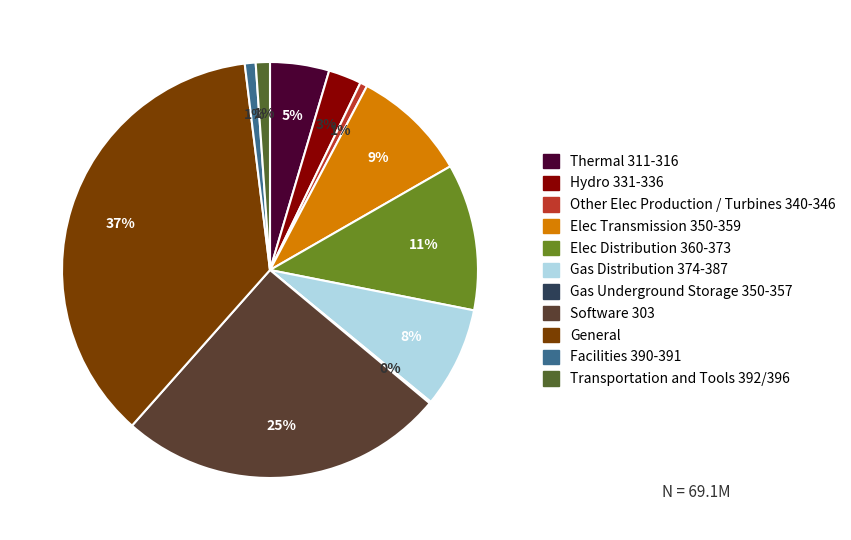

Does any single category account for the majority?

No